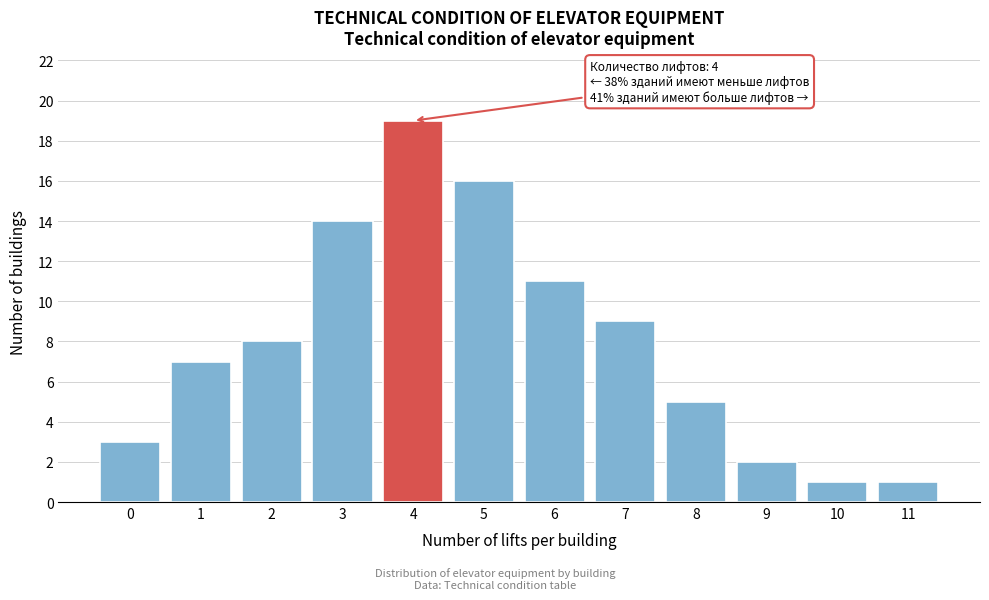

Reading left to right, extract all data points from this chart.

3	7	8	14	19	16	11	9	5	2	1	1